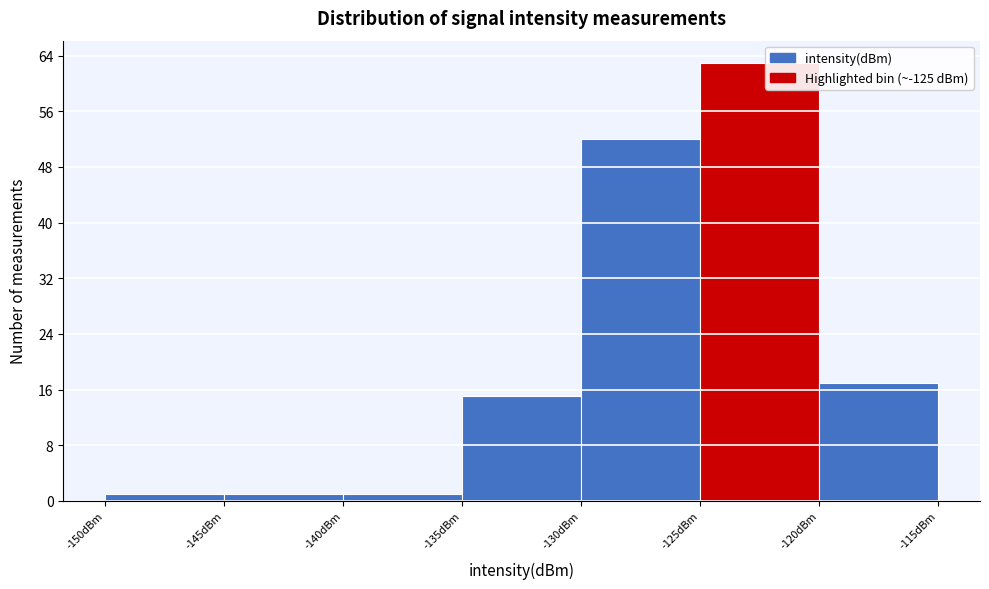

Reading left to right, list every bar in this chart as the range it spans on the x-axis followed by its height. The values are not printed on the chart, so give them approximately, as read against the axis.

-150 to -145: 1
-145 to -140: 1
-140 to -135: 1
-135 to -130: 15
-130 to -125: 52
-125 to -120: 63
-120 to -115: 17